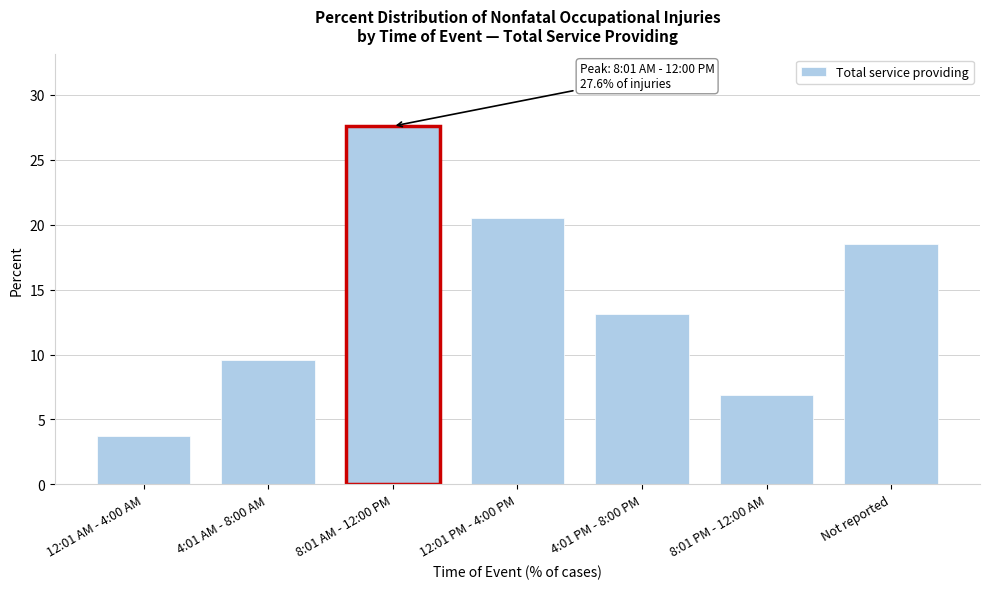

Reading right to left, what are all the values shown in this chart?

18.5	6.9	13.1	20.5	27.6	9.6	3.7